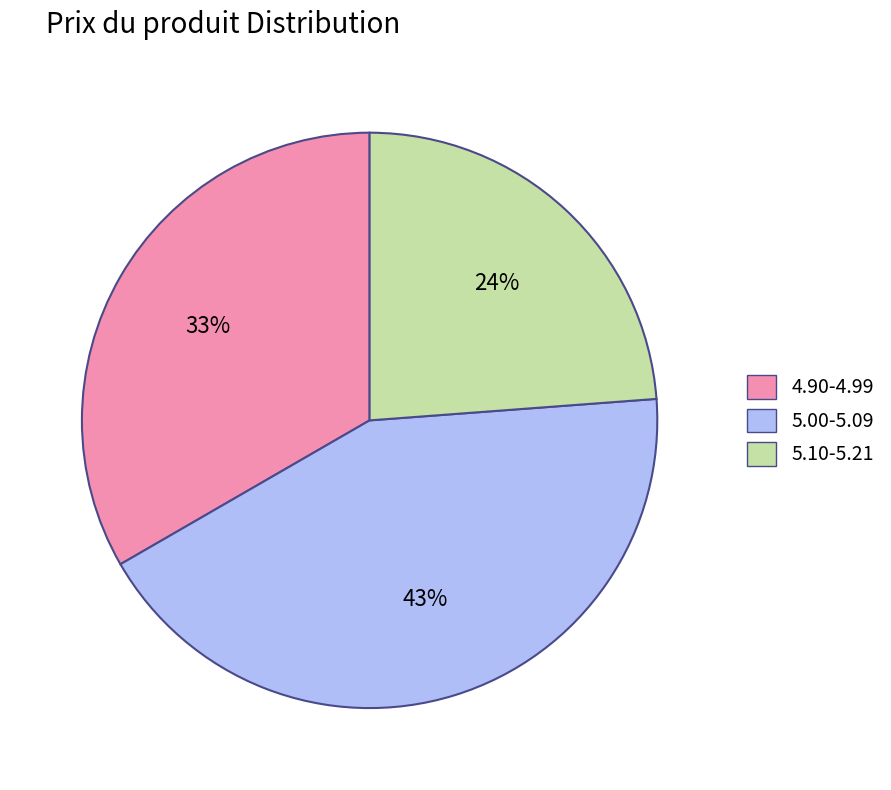

Do 5.10-5.21 and 4.90-4.99 together represent more than half of the pie?

Yes